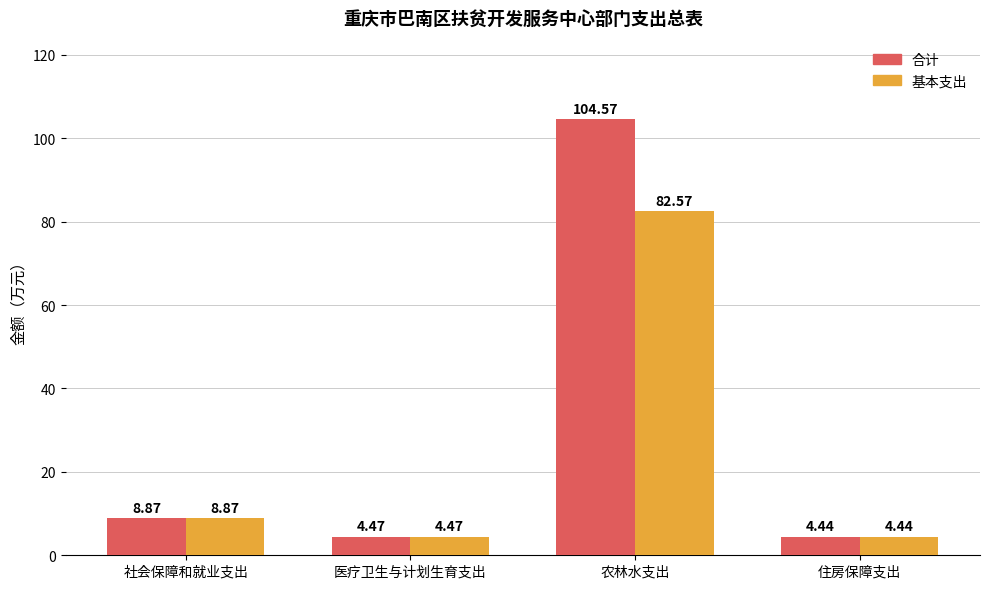

At which label does 合计 first exceed 8?

社会保障和就业支出